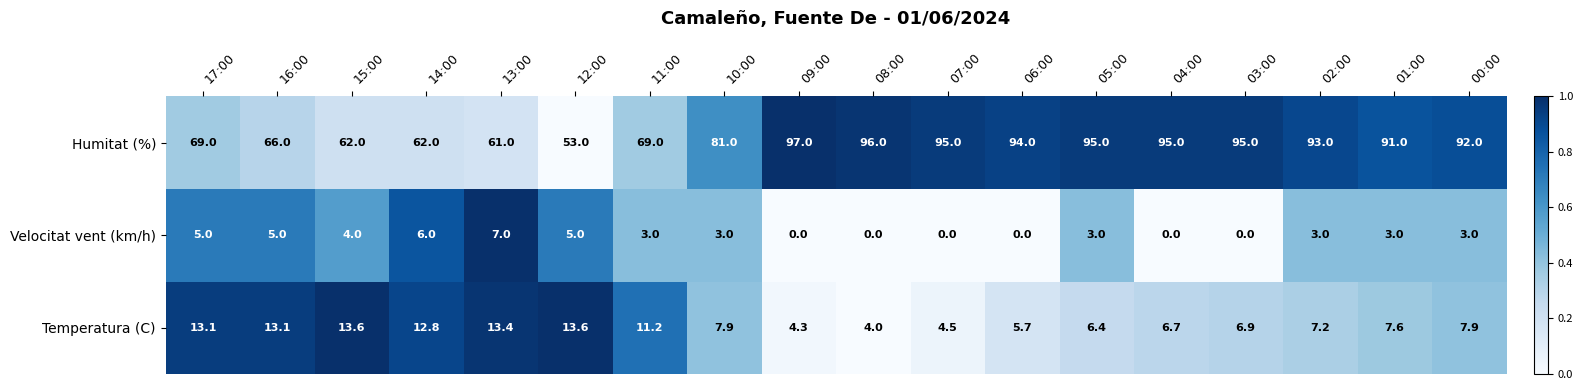

Rank the series at 01:00 from lowest to highest value.

Velocitat vent (km/h), Temperatura (C), Humitat (%)